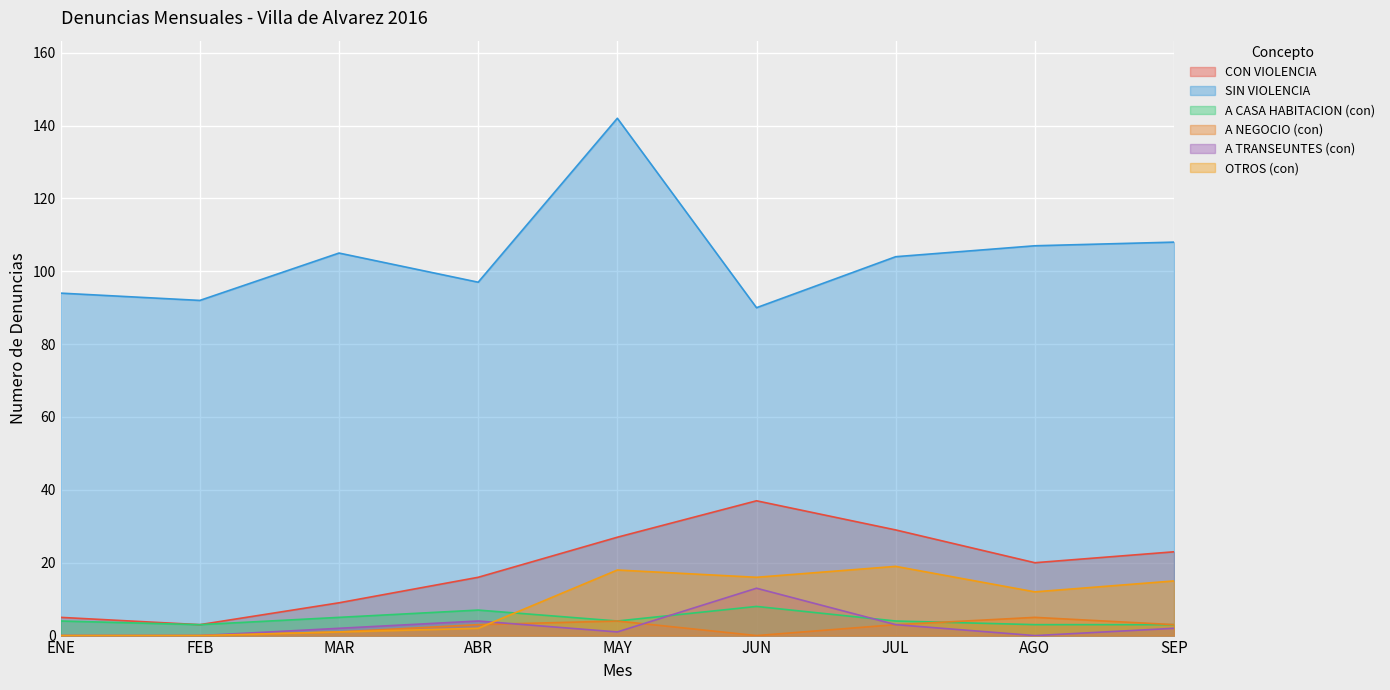

Is the value of SIN VIOLENCIA at ABR greater than the value of CON VIOLENCIA at MAR?

Yes